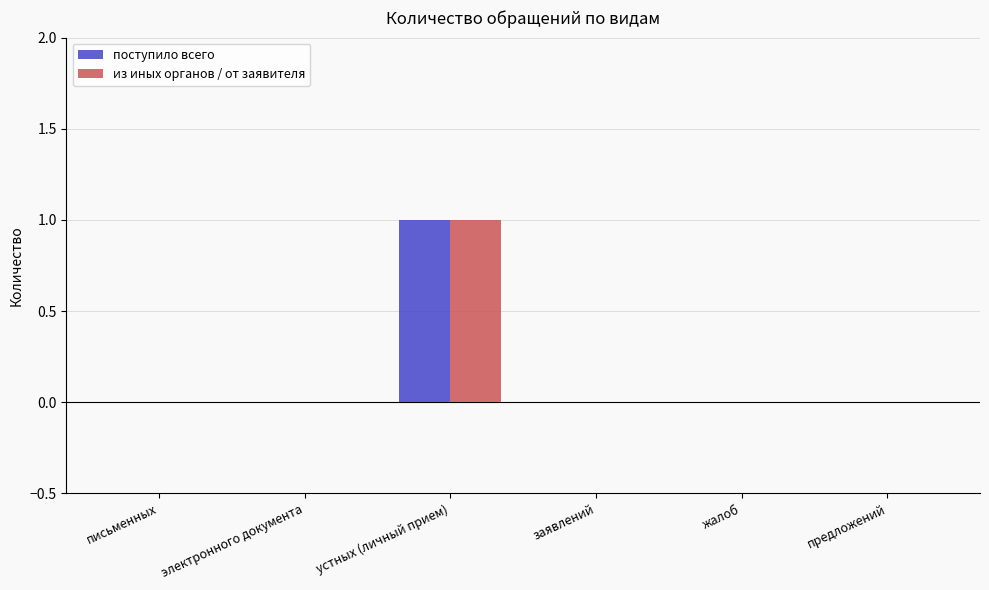

The value of из иных органов / от заявителя at письменных is 1. True or false?

False